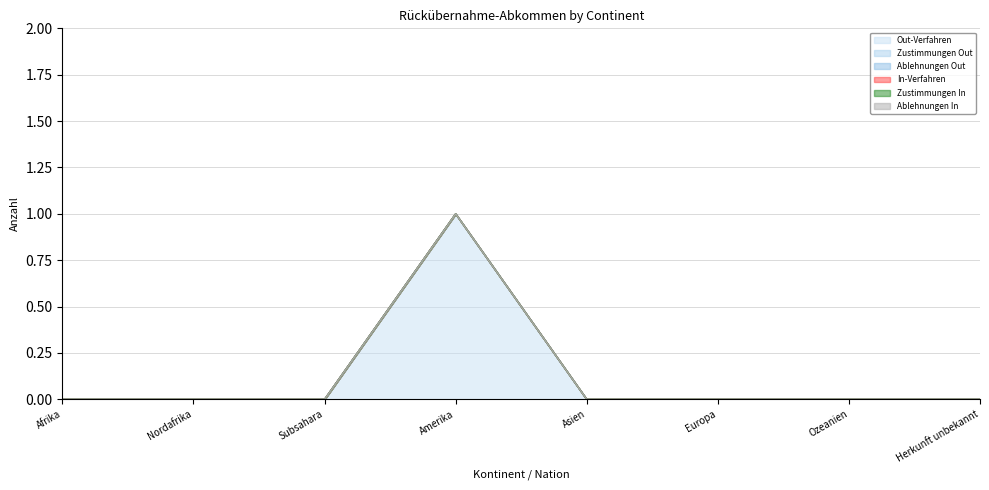

True or false: Ablehnungen Out and In-Verfahren cross at least once.

False